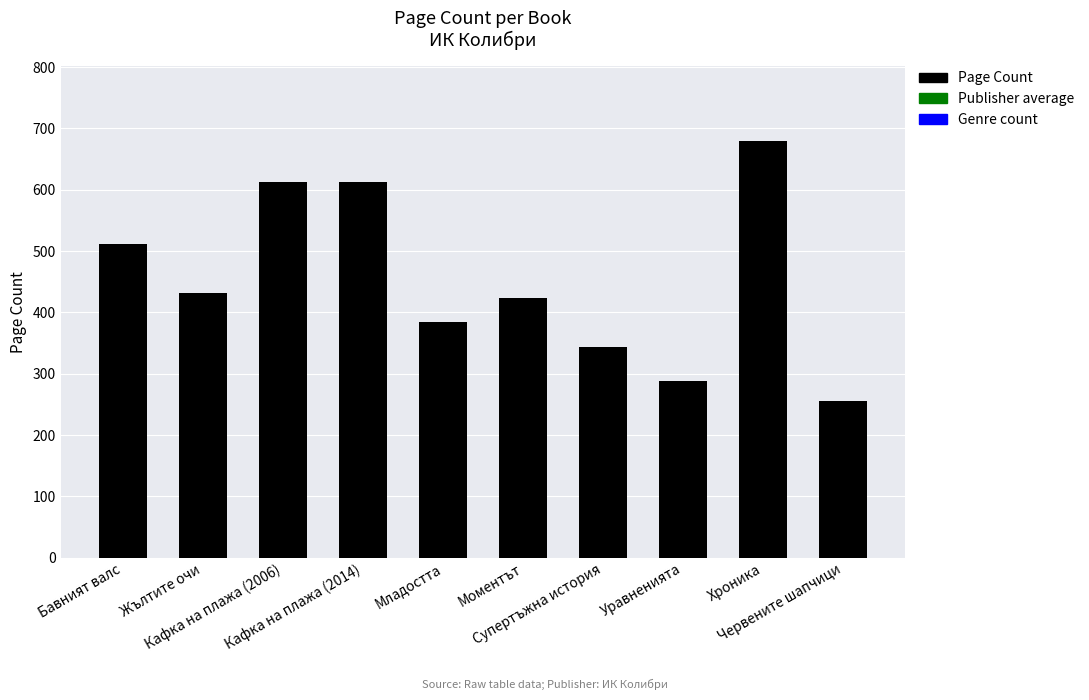

True or false: the data shows 84 at Червените шапчици.

False